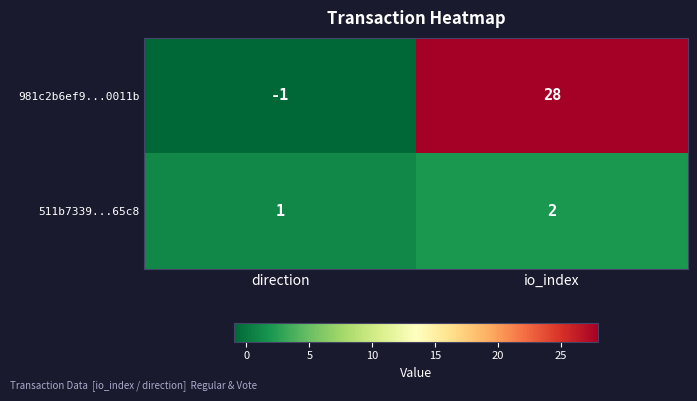

Which series has the largest total across all categories?

981c2b6ef9...0011b